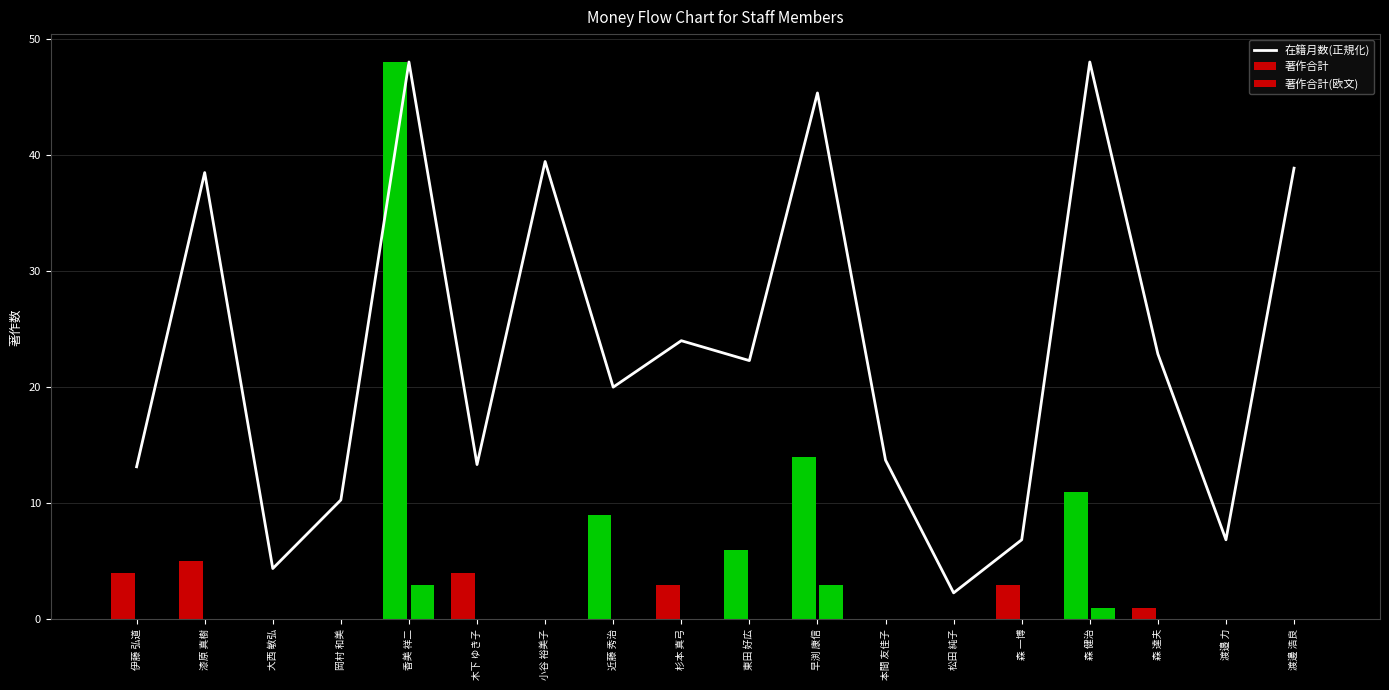

Reading right to left, extract all data points from this chart.

在籍月数(正規化): 渡邊 浩良=38.9	渡邉 力=6.9	森 達夫=22.9	森 健治=48.0	森 一博=6.9	松田 純子=2.3	本間 友佳子=13.7	早渕 康信=45.3	東田 好広=22.3	杉本 真弓=24.0	近藤 秀治=20.0	小谷 裕美子=39.4	木下 ゆき子=13.3	香美 祥二=48.0	岡村 和美=10.3	大西 敏弘=4.4	漆原 真樹=38.5	伊藤 弘道=13.1
著作合計: 渡邊 浩良=0.0	渡邉 力=0.0	森 達夫=1.0	森 健治=11.0	森 一博=3.0	松田 純子=0.0	本間 友佳子=0.0	早渕 康信=14.0	東田 好広=6.0	杉本 真弓=3.0	近藤 秀治=9.0	小谷 裕美子=0.0	木下 ゆき子=4.0	香美 祥二=48.0	岡村 和美=0.0	大西 敏弘=0.0	漆原 真樹=5.0	伊藤 弘道=4.0
著作合計(欧文): 渡邊 浩良=0.0	渡邉 力=0.0	森 達夫=0.0	森 健治=1.0	森 一博=0.0	松田 純子=0.0	本間 友佳子=0.0	早渕 康信=3.0	東田 好広=0.0	杉本 真弓=0.0	近藤 秀治=0.0	小谷 裕美子=0.0	木下 ゆき子=0.0	香美 祥二=3.0	岡村 和美=0.0	大西 敏弘=0.0	漆原 真樹=0.0	伊藤 弘道=0.0